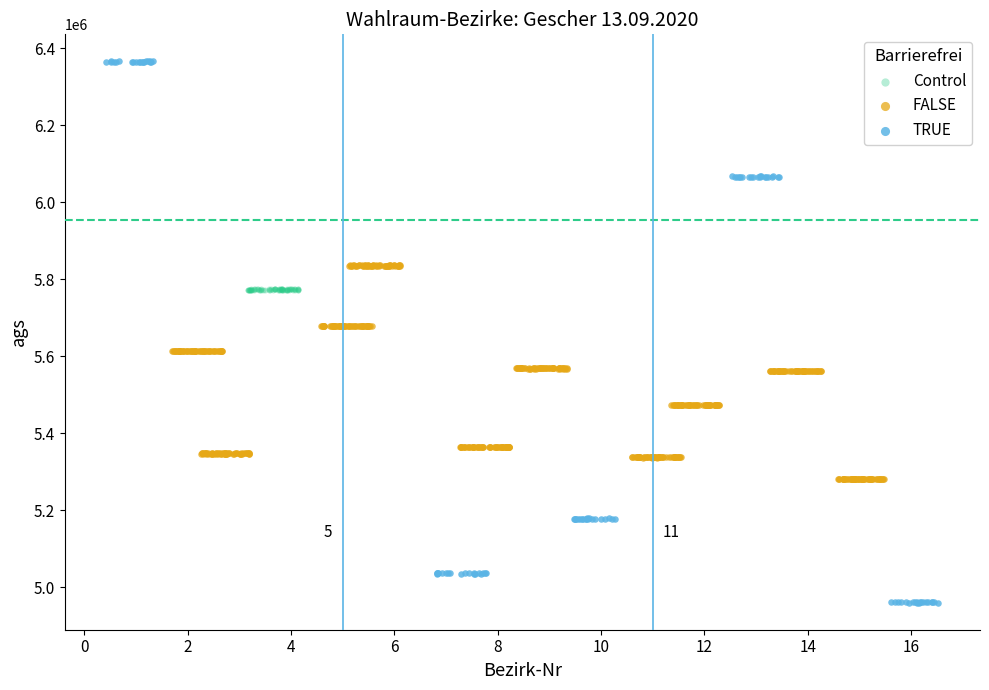

Which series has the largest Y range (max minus min)?

TRUE